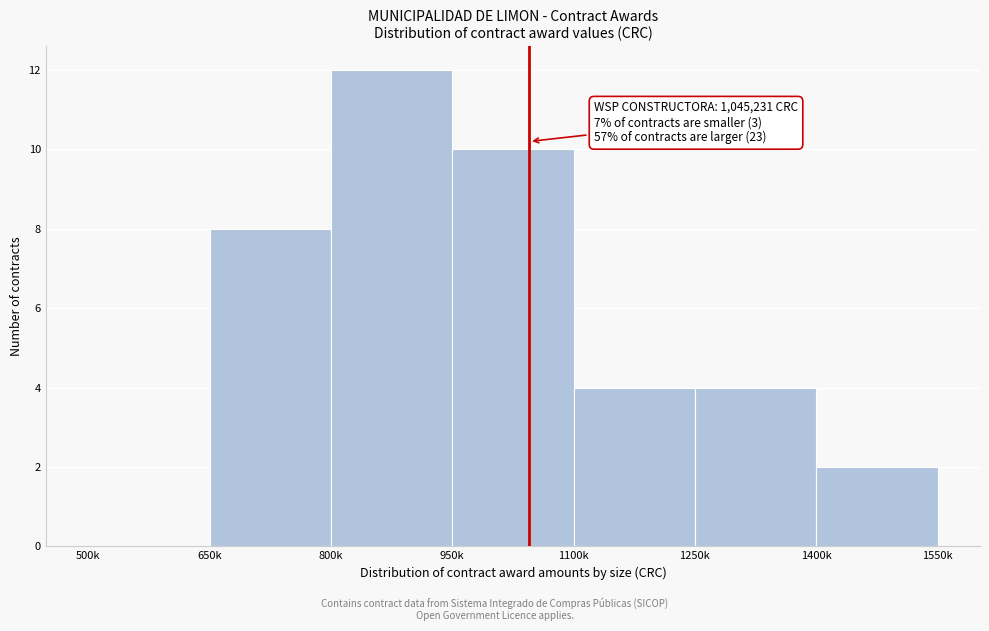

Reading left to right, what are all the values shown in this chart?

500k=0	650k=8	800k=12	950k=10	1100k=4	1250k=4	1400k=2